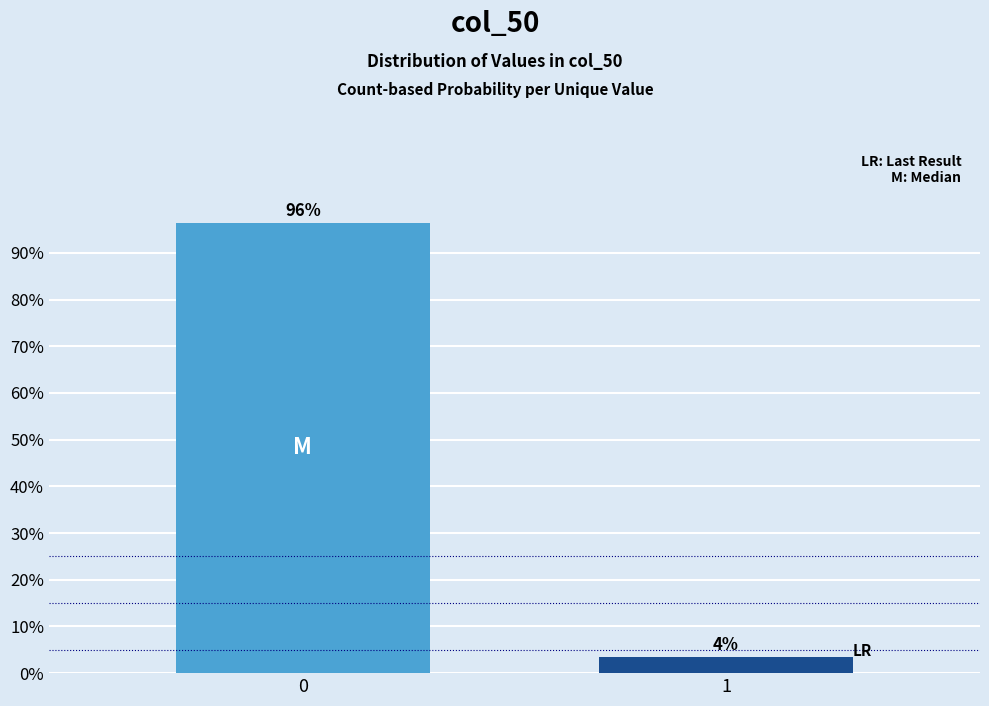

Rank the categories by value from highest to lowest.

0, 1